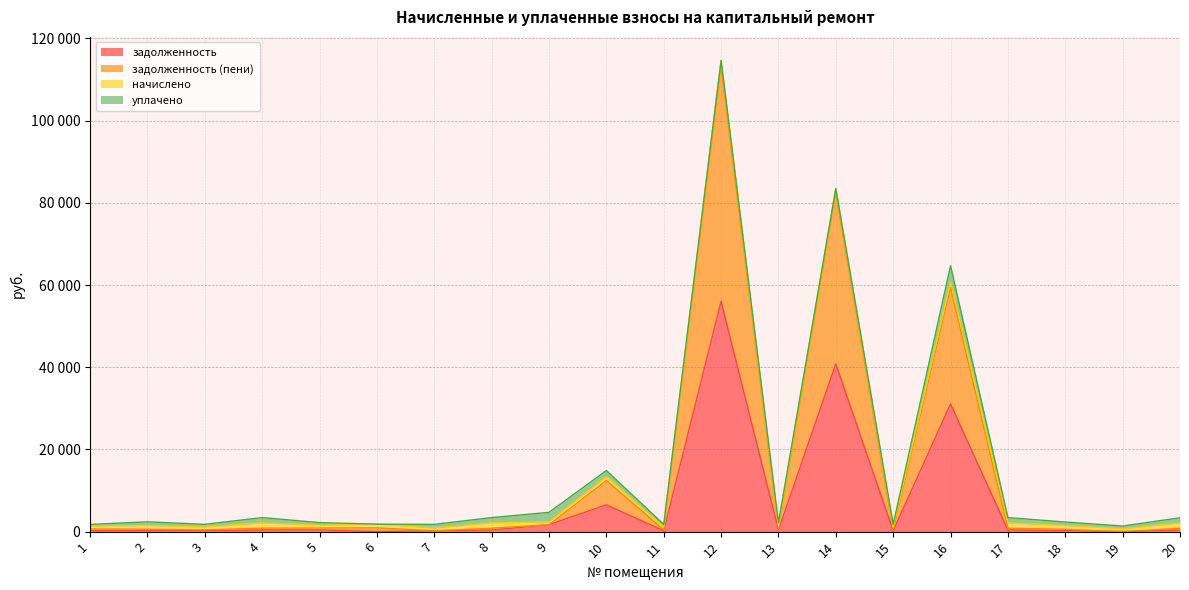

At how many categories does at least one series exceed 89626?

1